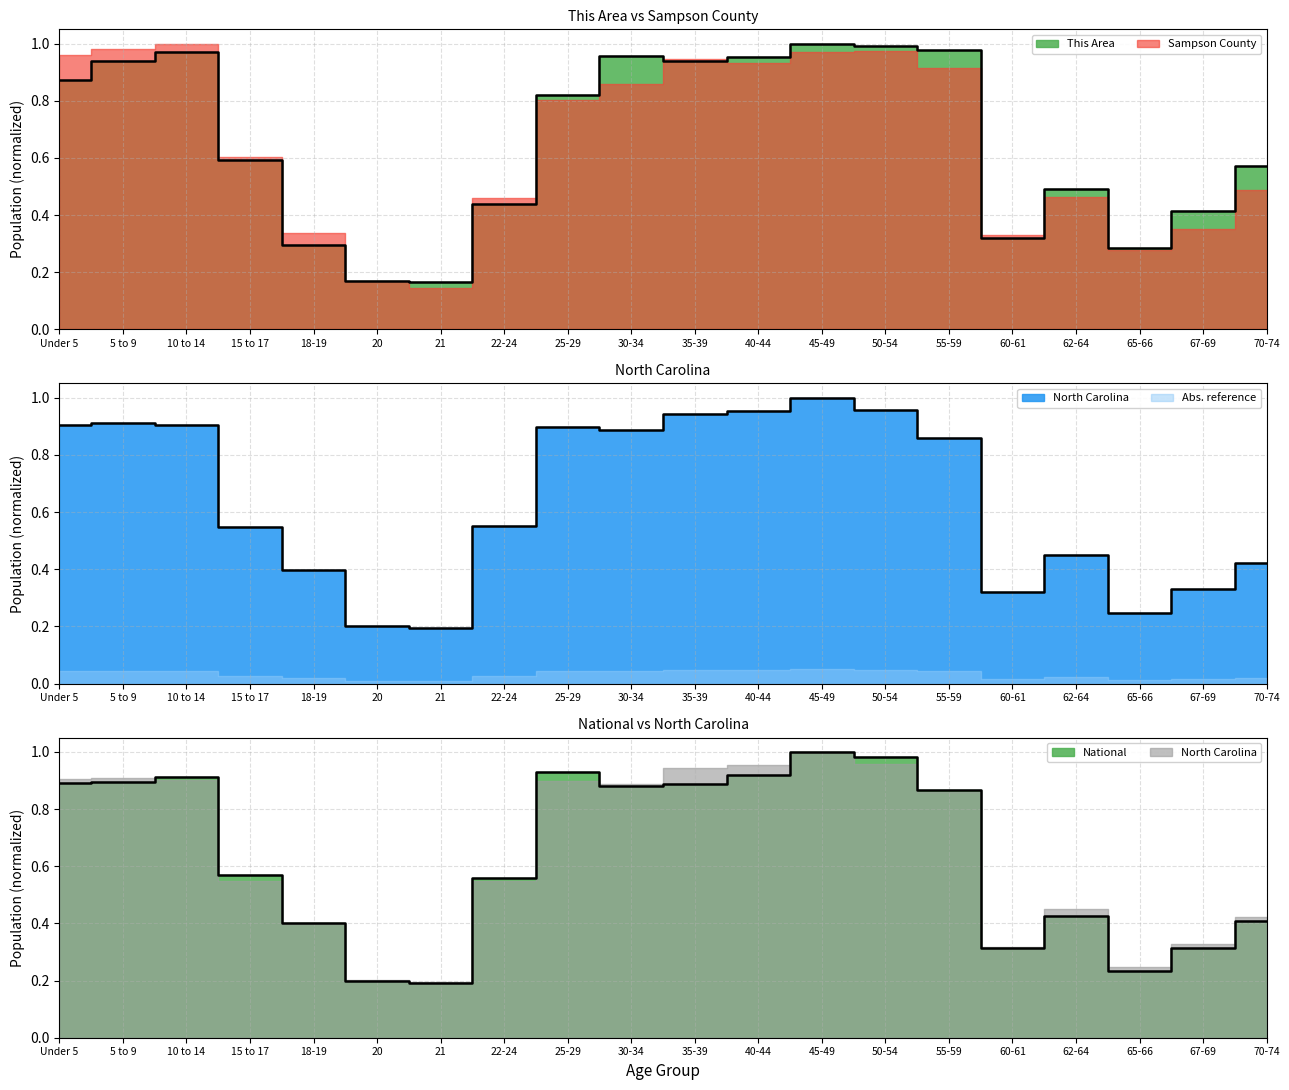

True or false: This Area has a value of 0.9 at 5 to 9.

True